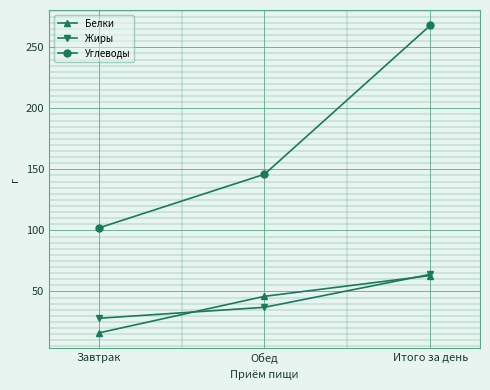

What is the lowest value of the Жиры series?

28